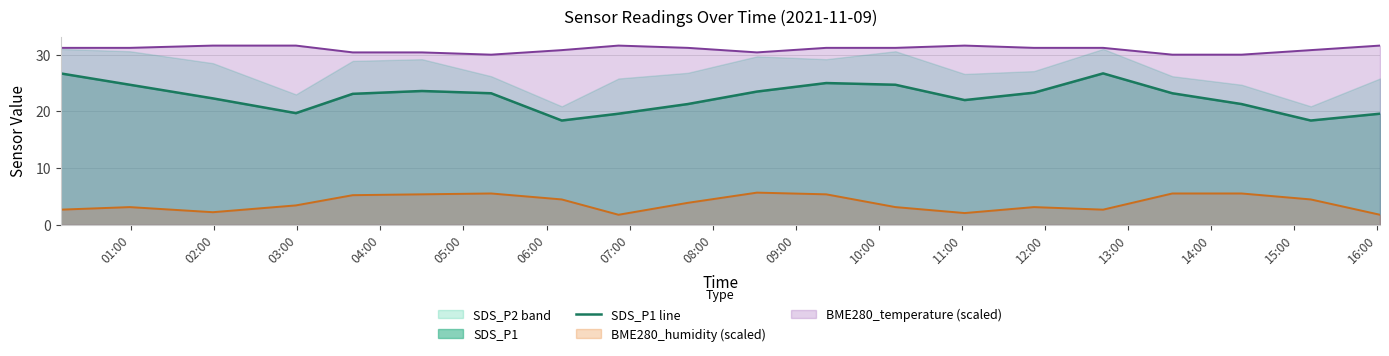

What is the highest value of the BME280_humidity (scaled) series?

5.7